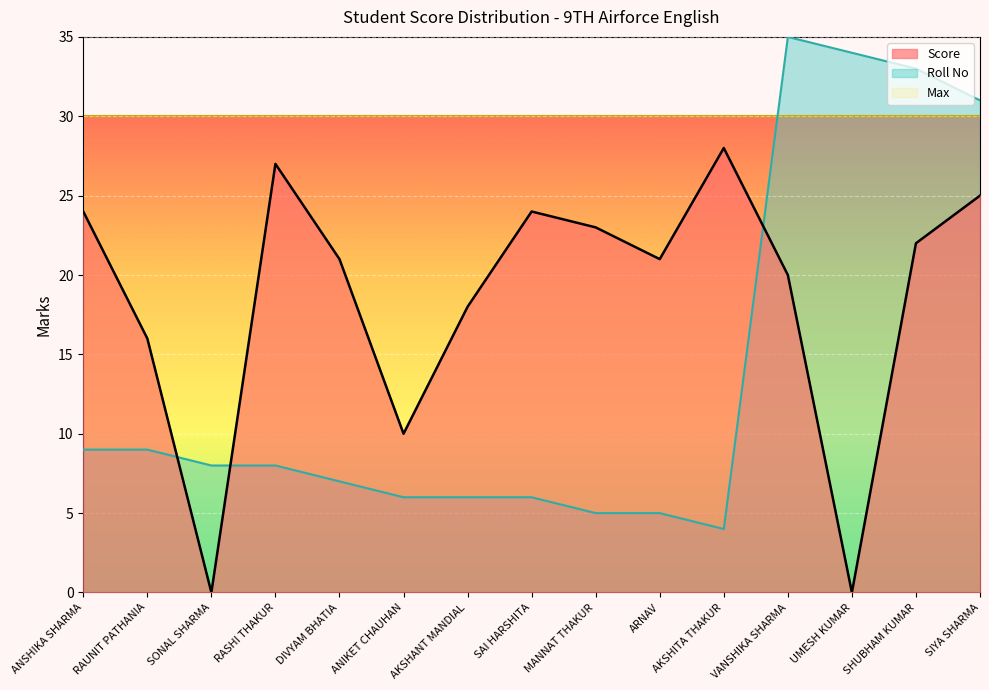

What are all the series names shown in the legend?

Score, Roll No, Max